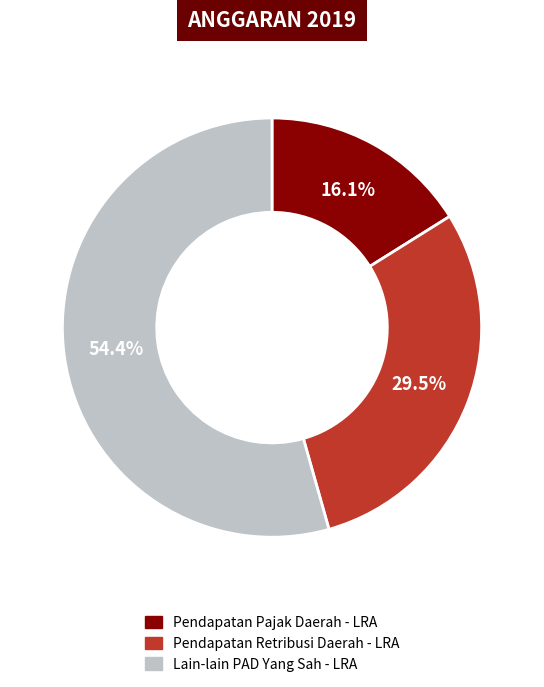

Is there a majority slice in this chart?

Yes